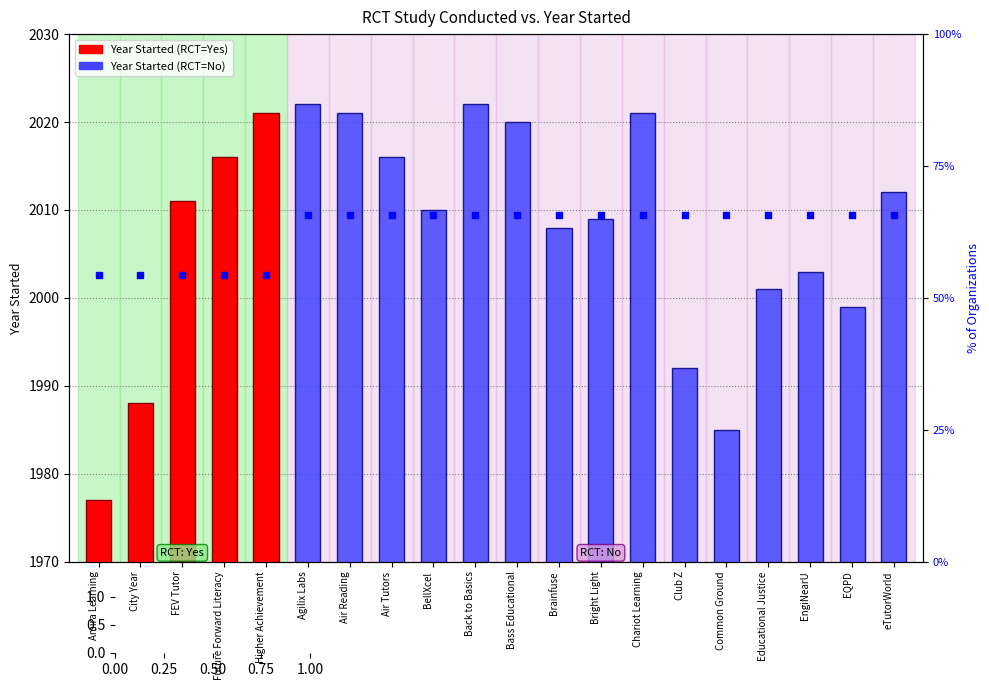

Between Higher Achievement and City Year, which is larger?

Higher Achievement